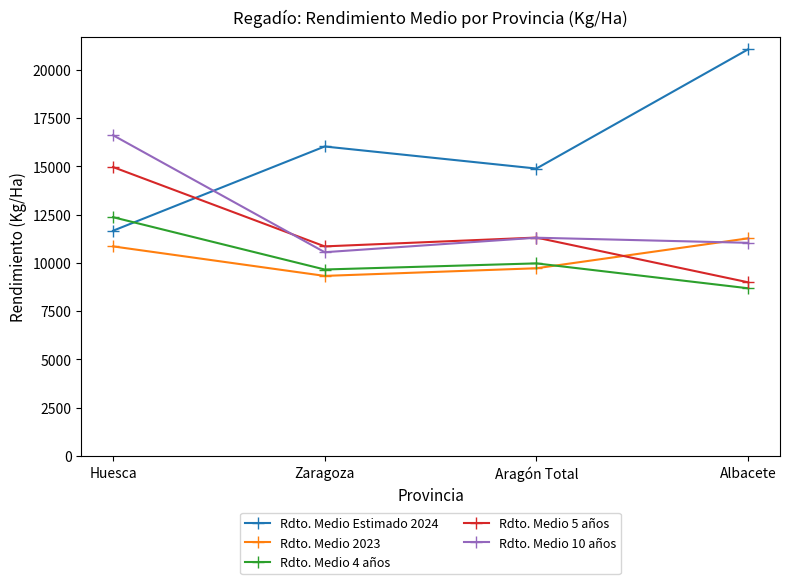

Is the value of Rdto. Medio 4 años at Zaragoza greater than the value of Rdto. Medio Estimado 2024 at Zaragoza?

No